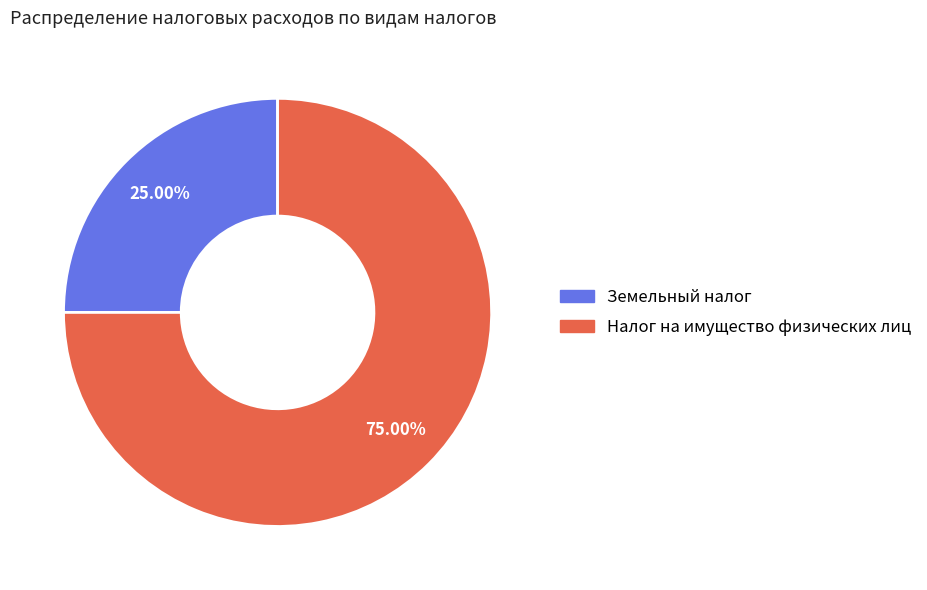

Which category has the smallest portion of the pie?

Земельный налог